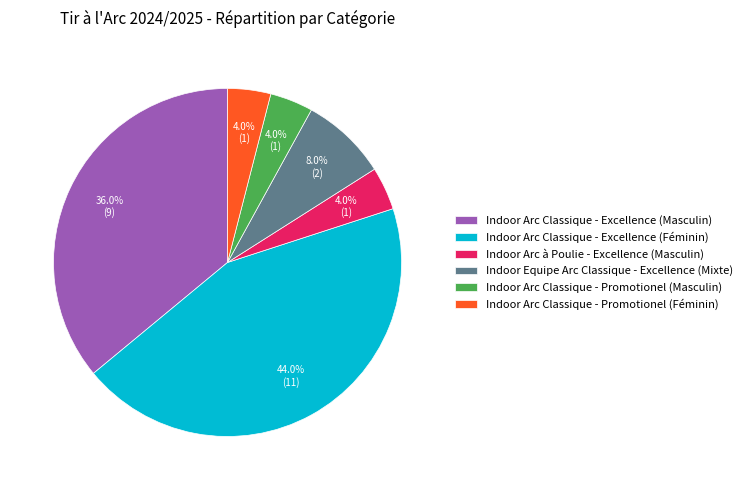

Do Indoor Arc Classique - Excellence (Féminin) and Indoor Arc à Poulie - Excellence (Masculin) together represent more than half of the pie?

No